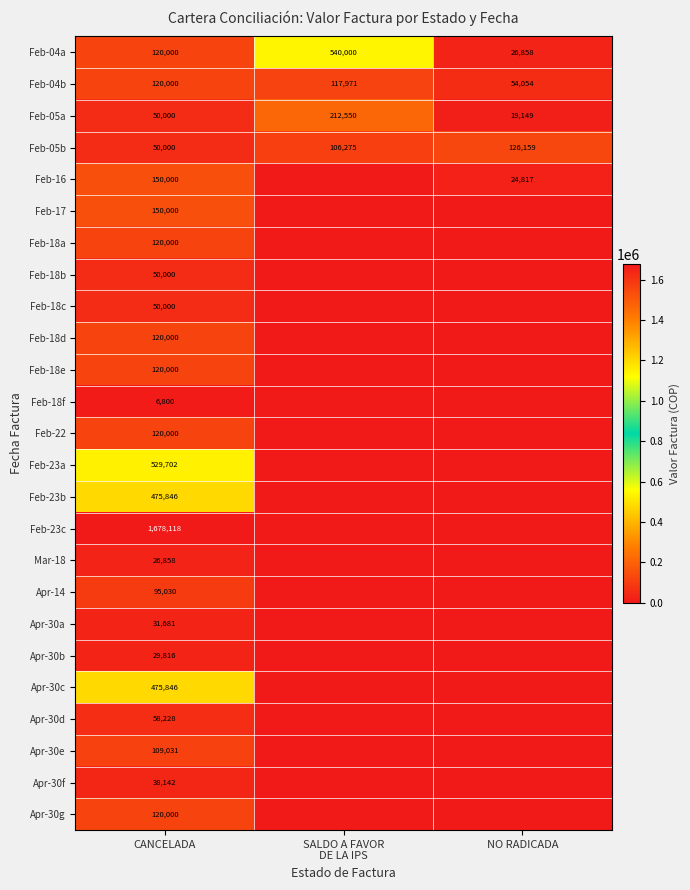

The Feb-04b series shows 120000 at CANCELADA. True or false?

True